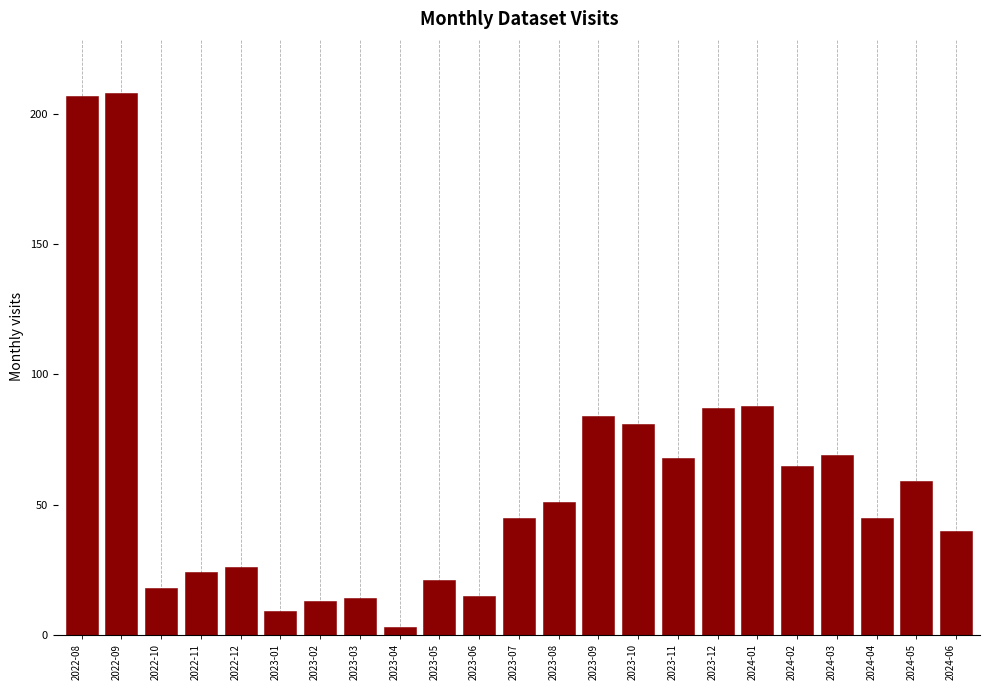

Reading left to right, transcribe all the data shown in this chart.

207	208	18	24	26	9	13	14	3	21	15	45	51	84	81	68	87	88	65	69	45	59	40